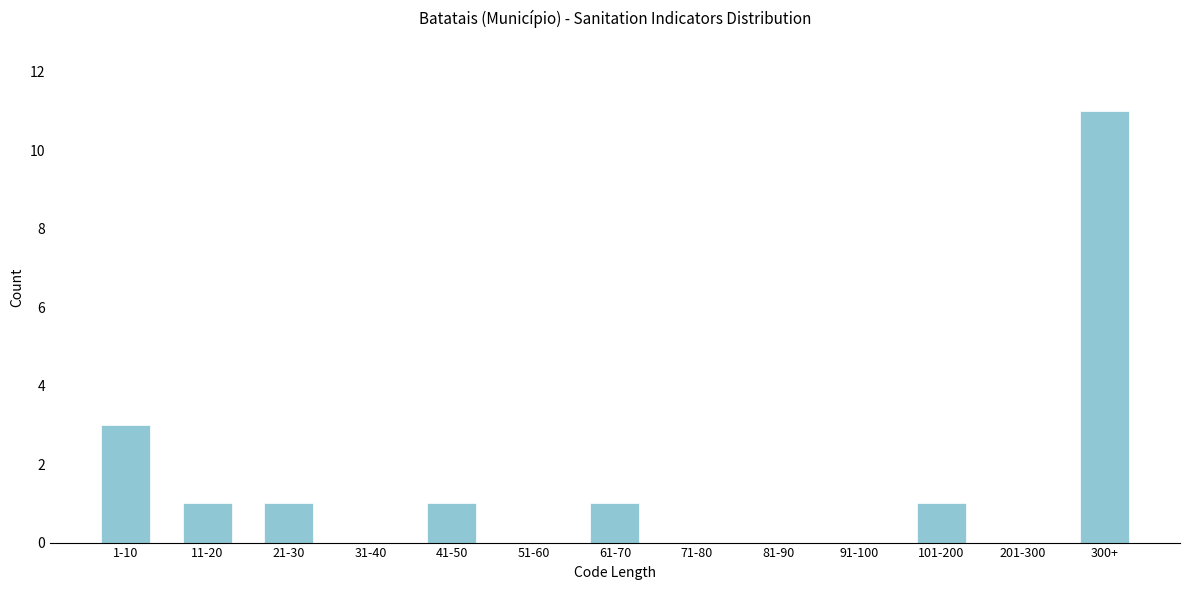

Reading left to right, extract all data points from this chart.

1-10=3	11-20=1	21-30=1	31-40=0	41-50=1	51-60=0	61-70=1	71-80=0	81-90=0	91-100=0	101-200=1	201-300=0	300+=11